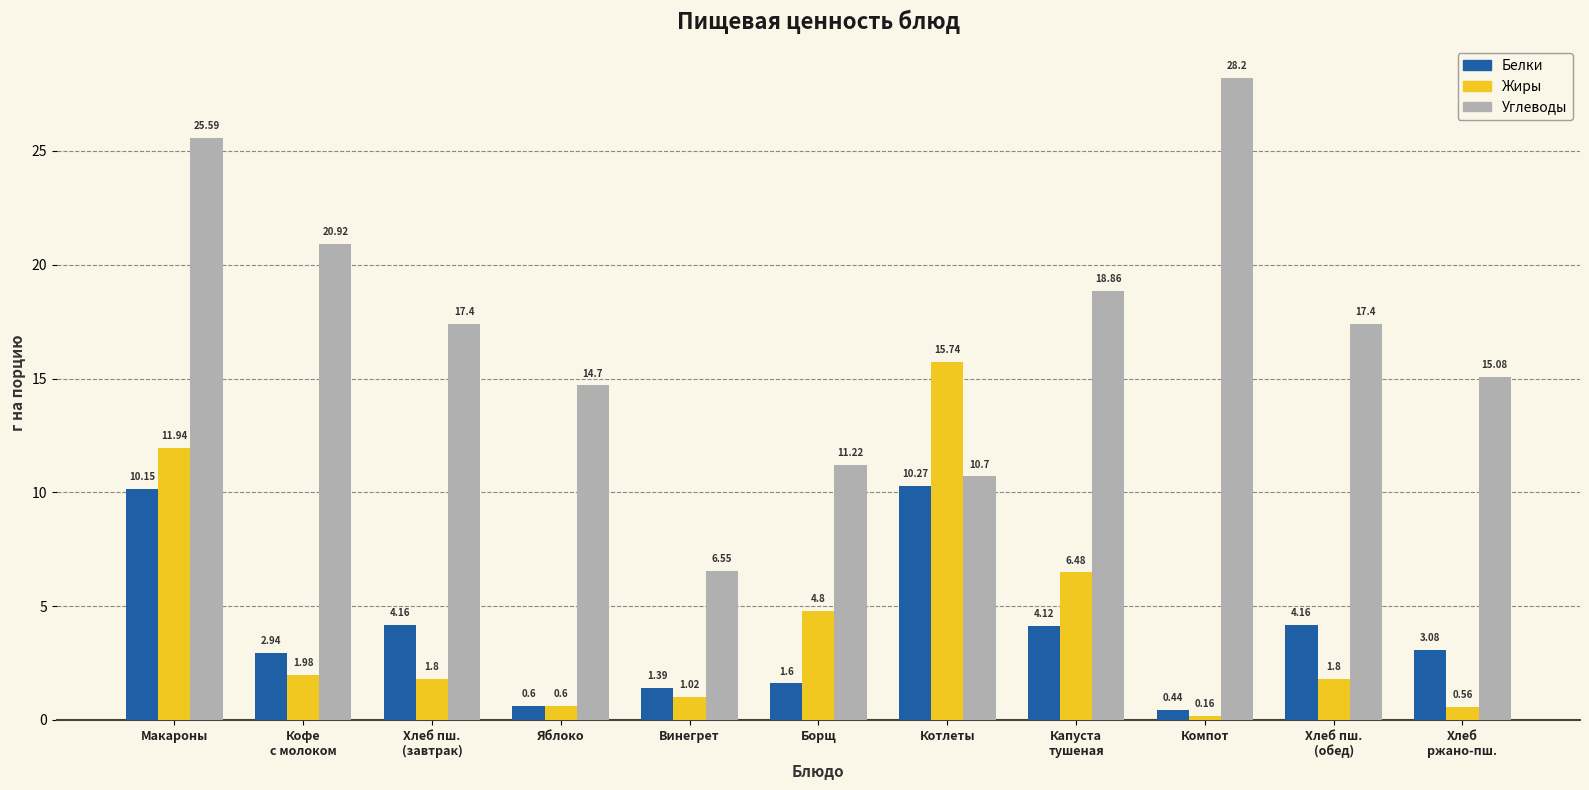

At Хлеб пш.
(обед), list the series in order from largest to smallest.

Углеводы, Белки, Жиры